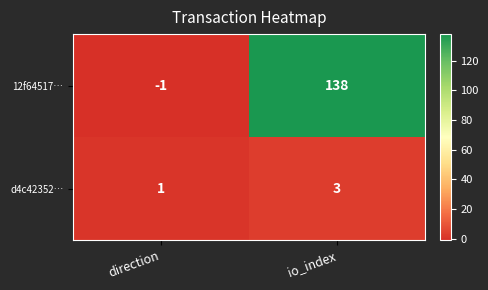

Which series has the widest spread of values?

12f64517…